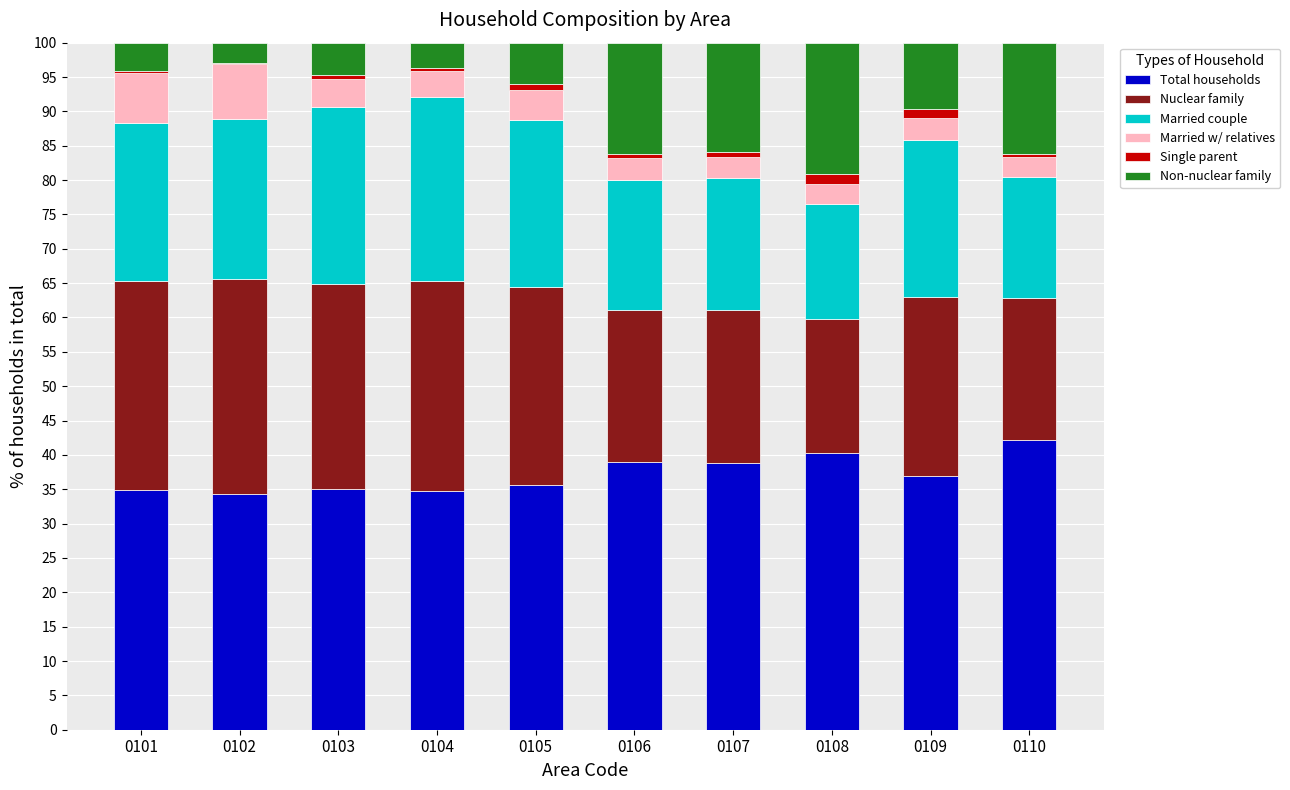

The Total households series shows 42.2 at 0110. True or false?

True